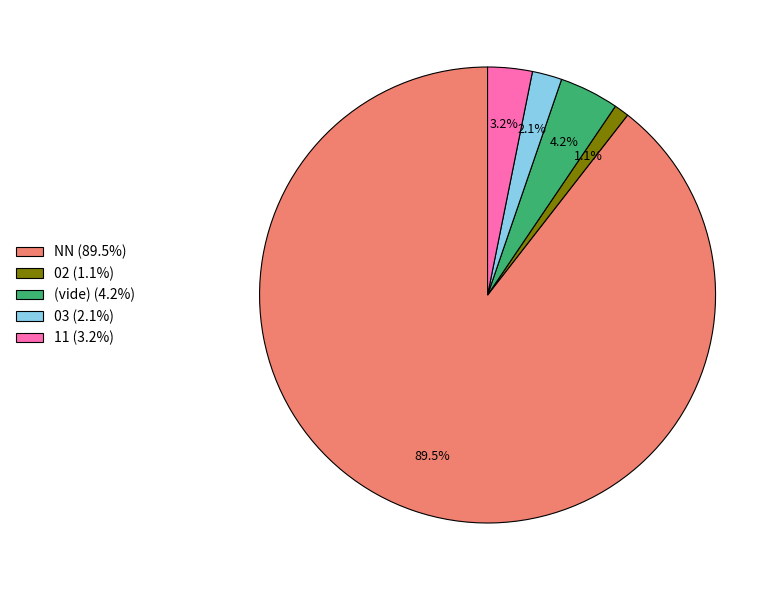

Which slice is the largest?

NN (89.5%)